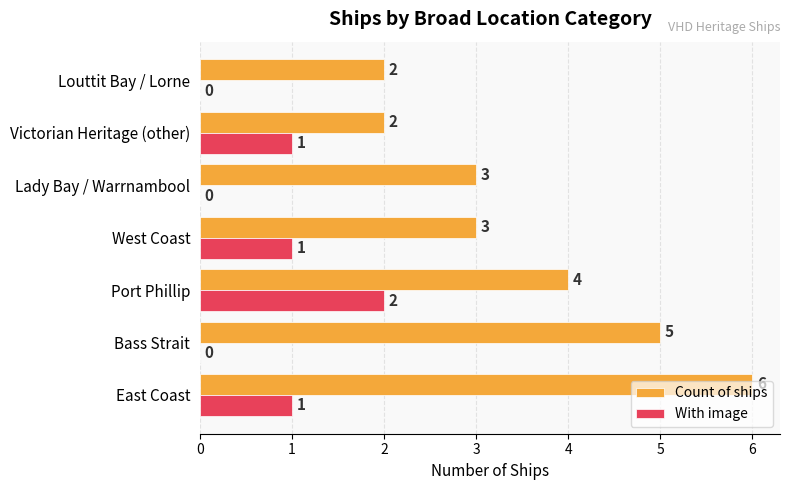

True or false: Count of ships has a value of 7 at Port Phillip.

False